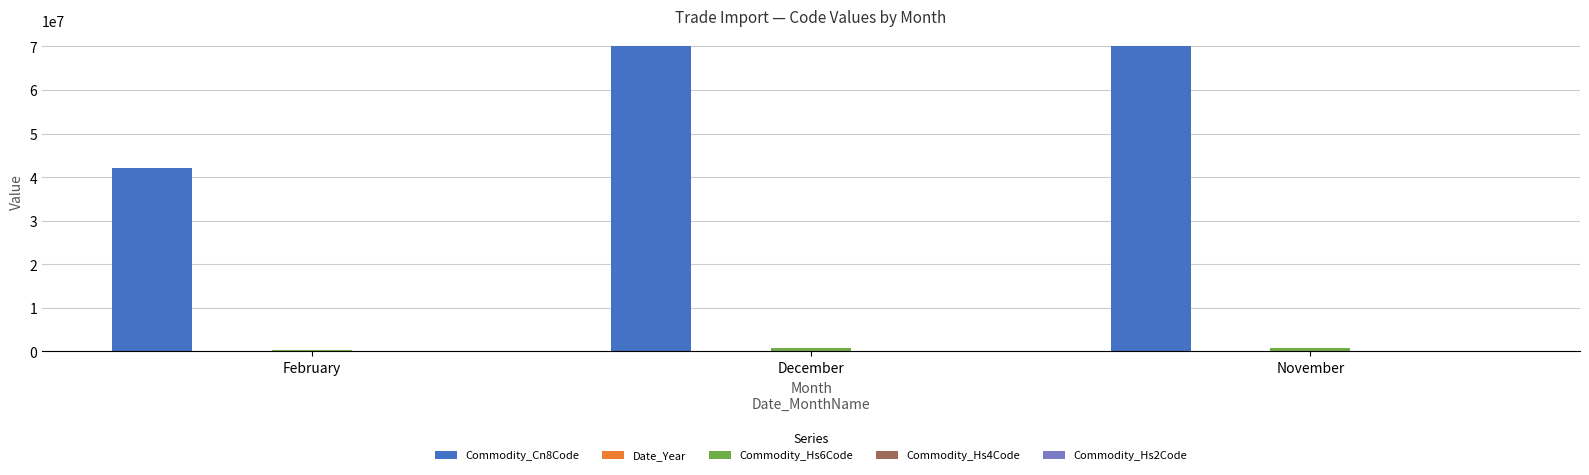

Which series has the largest total across all categories?

Commodity_Cn8Code